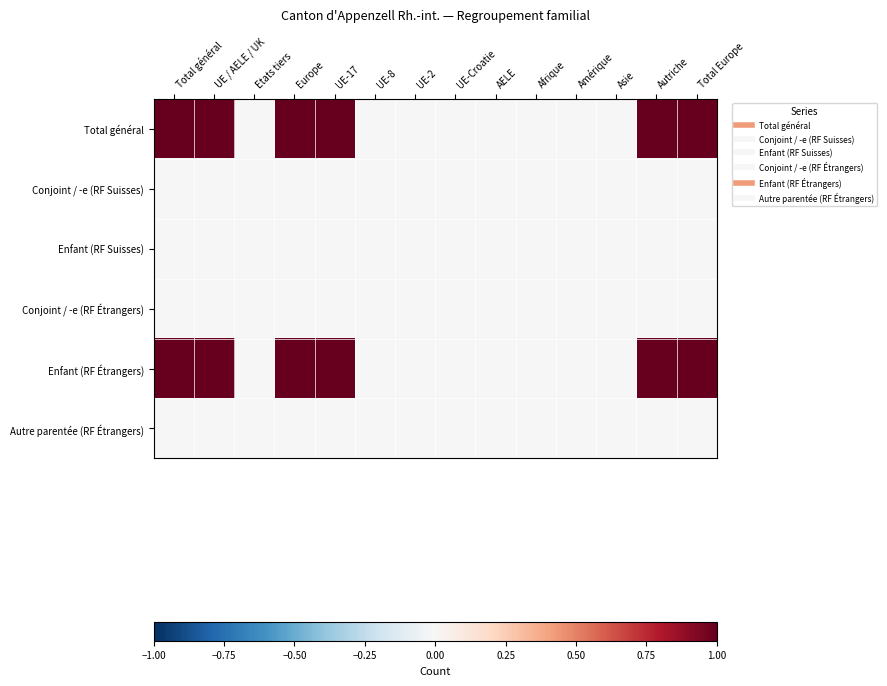

Which series has the largest total across all categories?

Total général